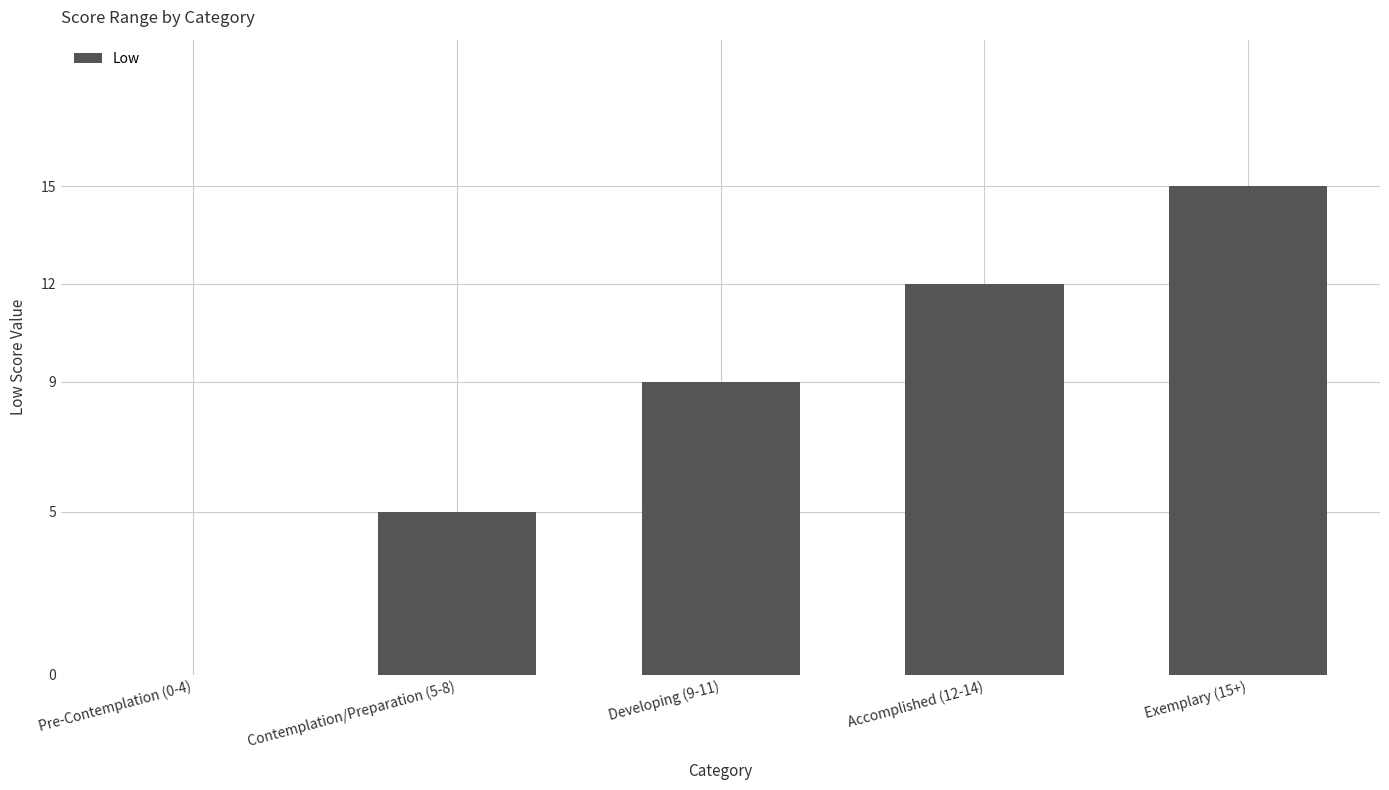

What is the change in value from Pre-Contemplation (0-4) to Contemplation/Preparation (5-8)?

+5